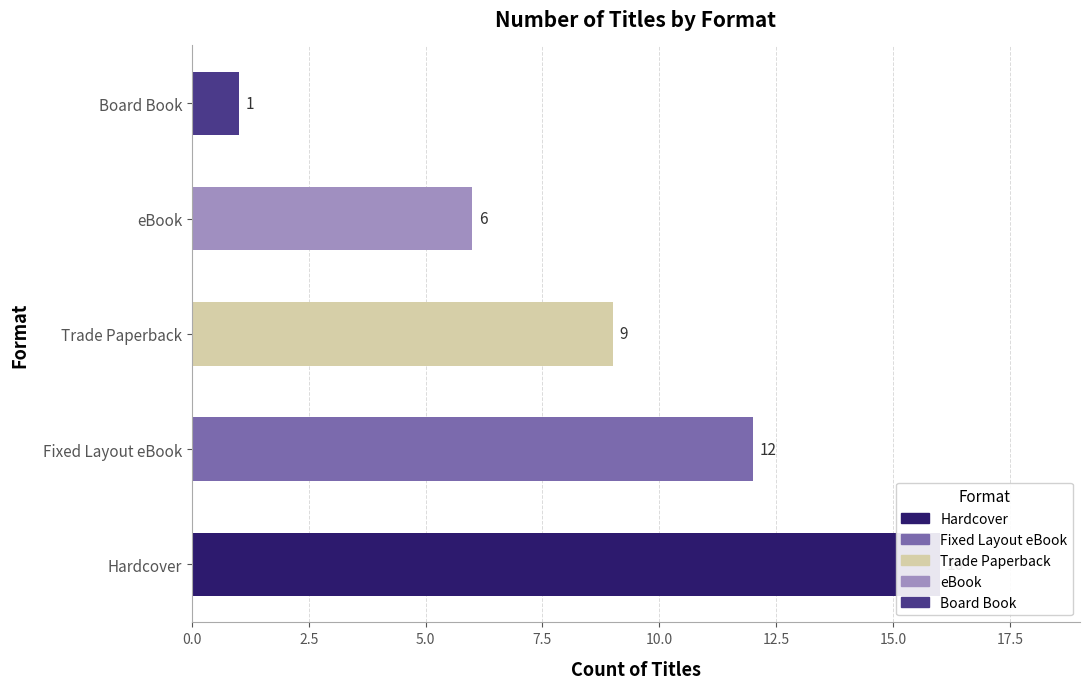

List the labels in order of value, largest first.

Hardcover, Fixed Layout eBook, Trade Paperback, eBook, Board Book